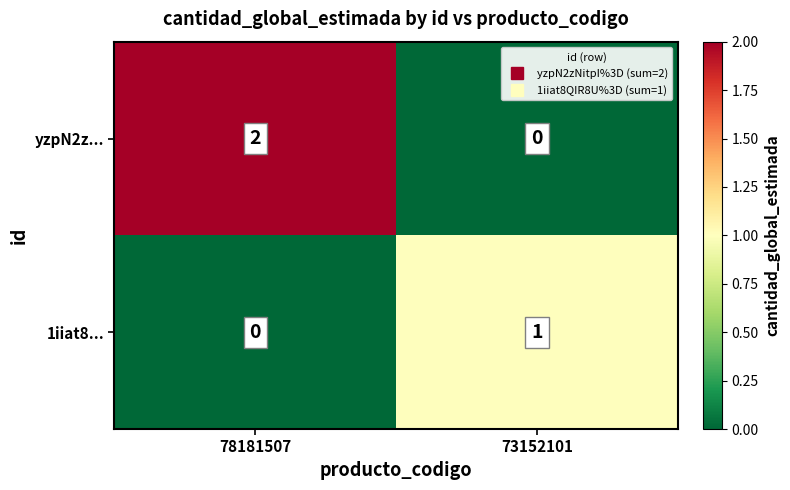

Between 78181507 and 73152101, which series saw the biggest shift?

yzpN2z...